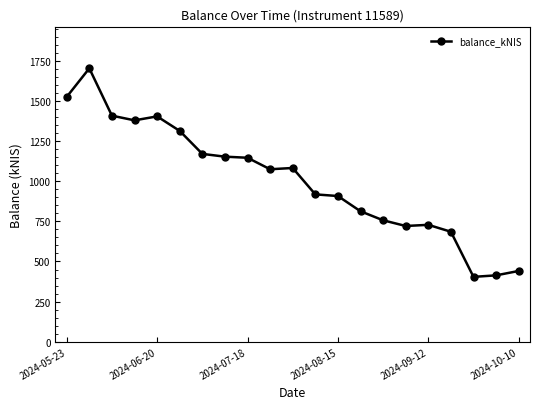

What is the sum of all values?

21160.6